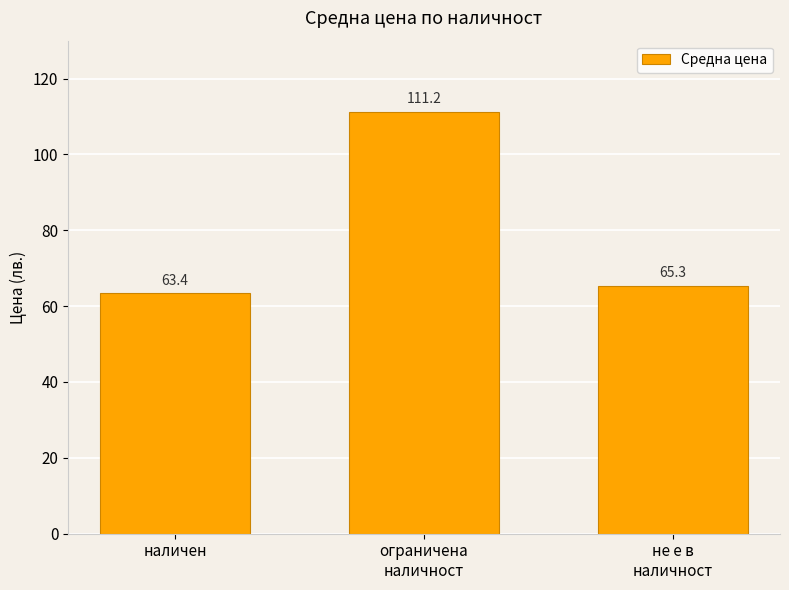

Count the number of data series in this chart.

1